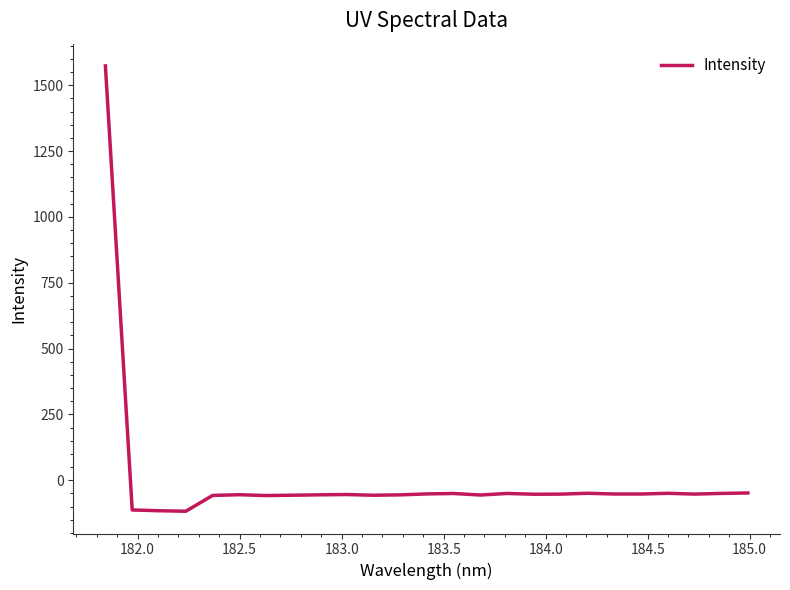

What is the minimum value shown in the chart?

-117.5